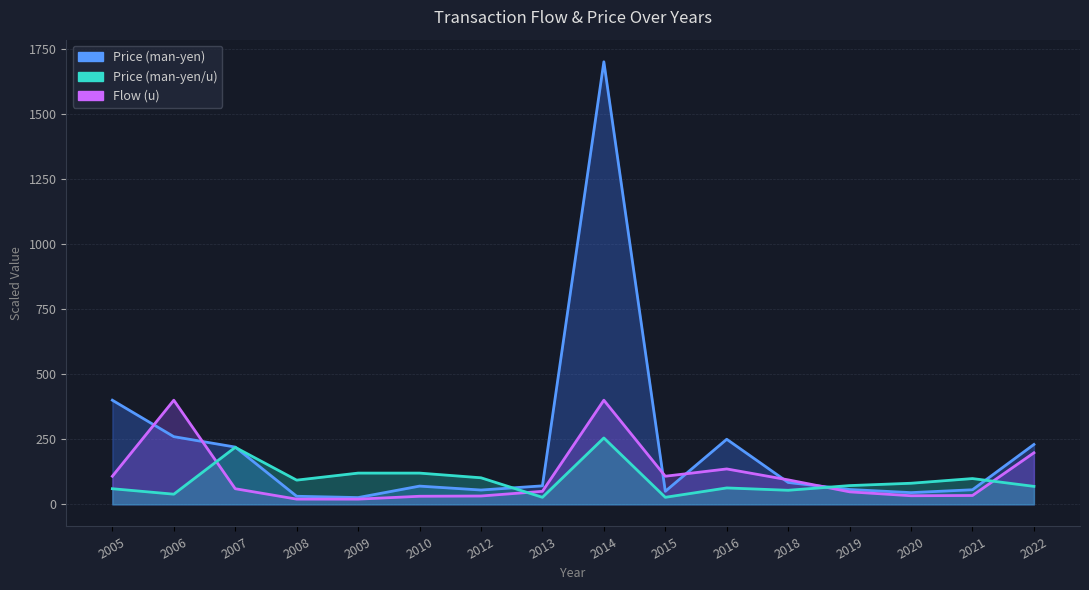

How many distinct data groups are displayed?

3